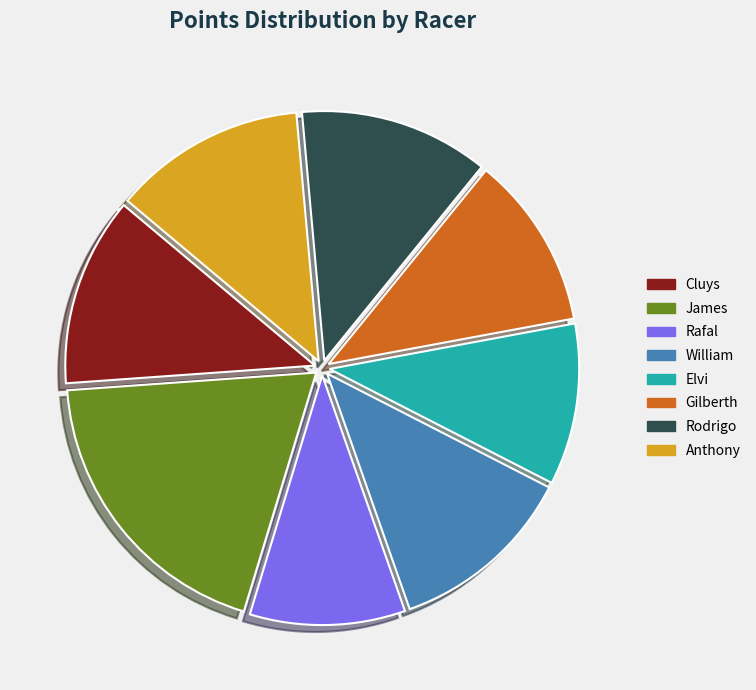

To the nearest percent, what is the difference between the Elvi and Cluys slice percentages?

2%